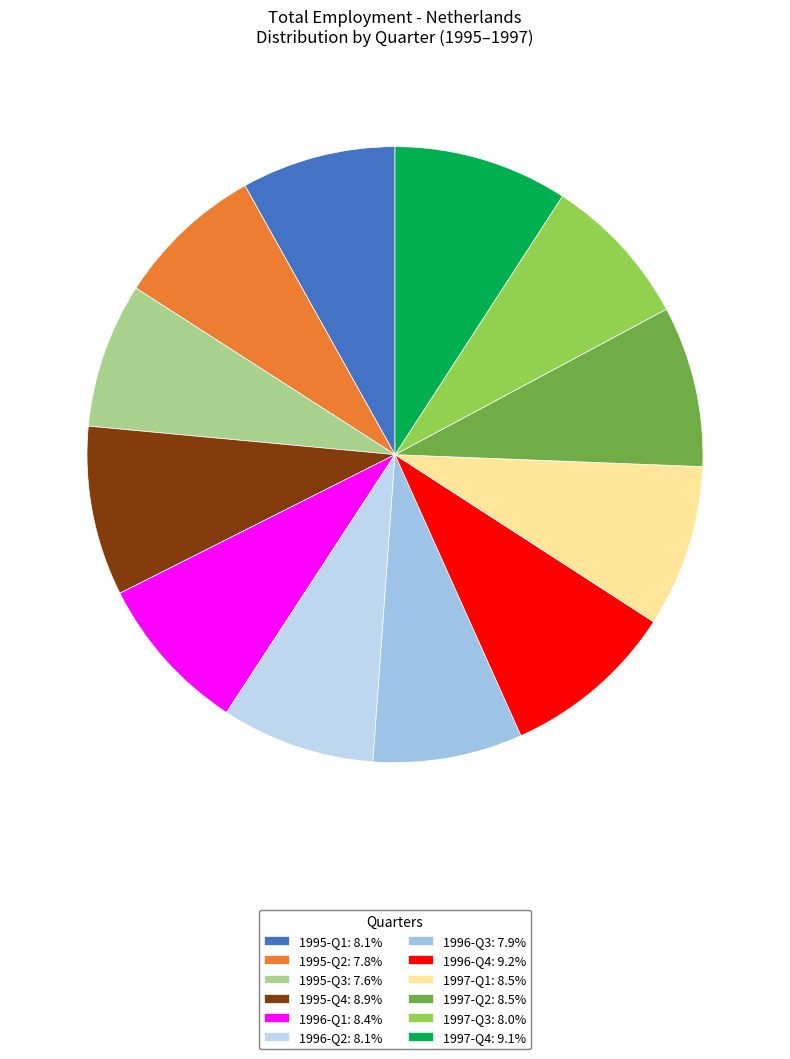

Combined, do 1996-Q1 and 1997-Q3 account for over 50%?

No